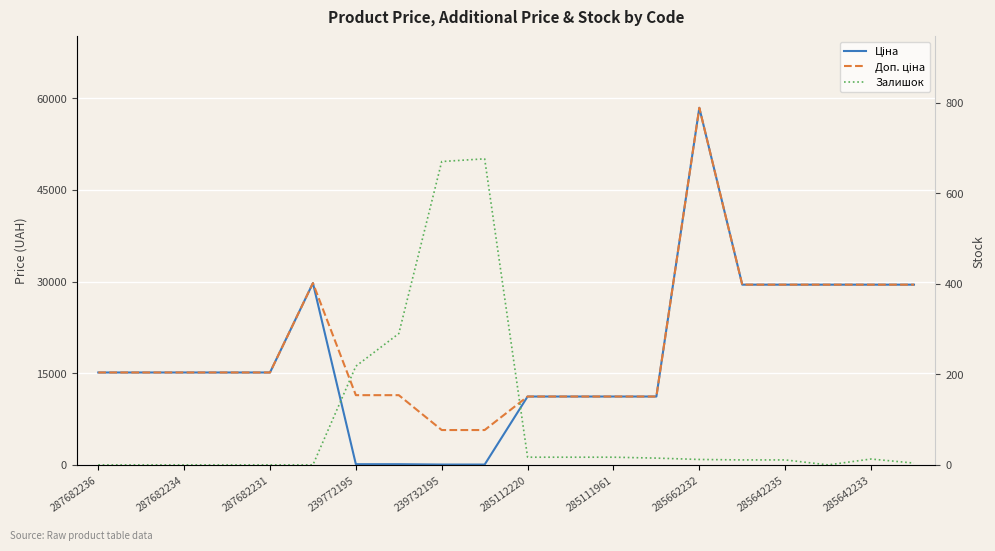

True or false: Залишок has a value of 1.1 at 19.

False